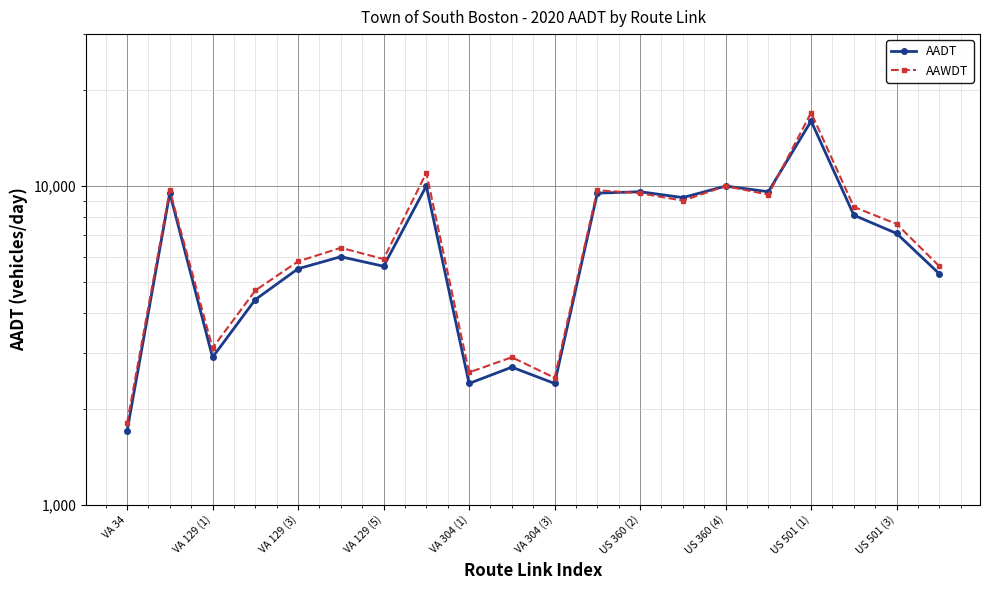

How many intersections are there between AADT and AAWDT?

2